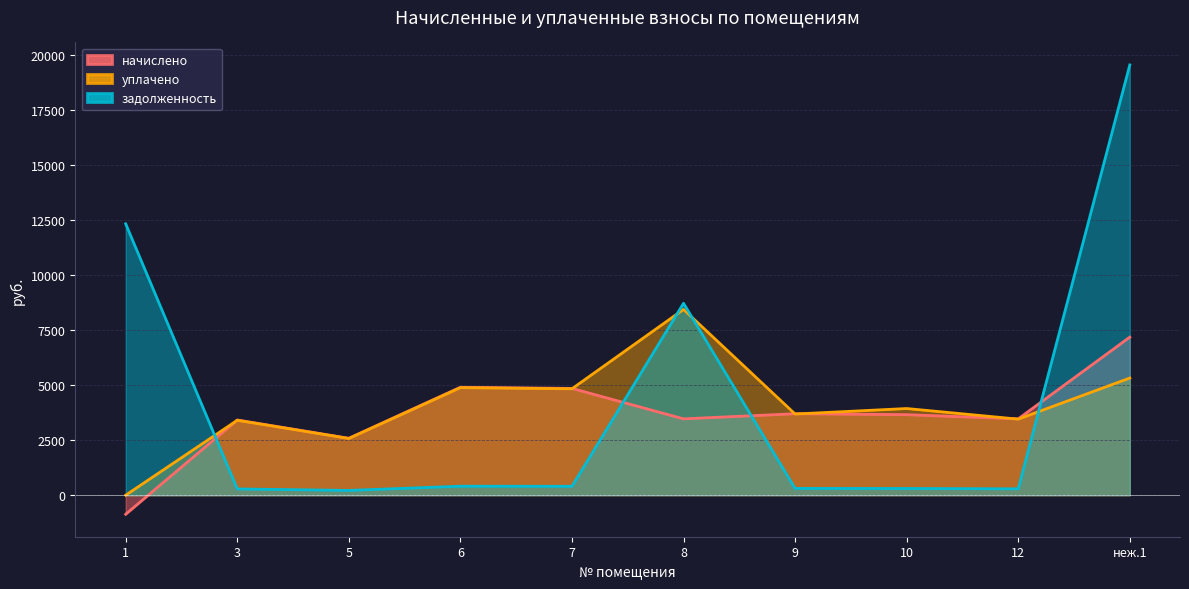

At which category is the sum across all series the highest?

неж.1